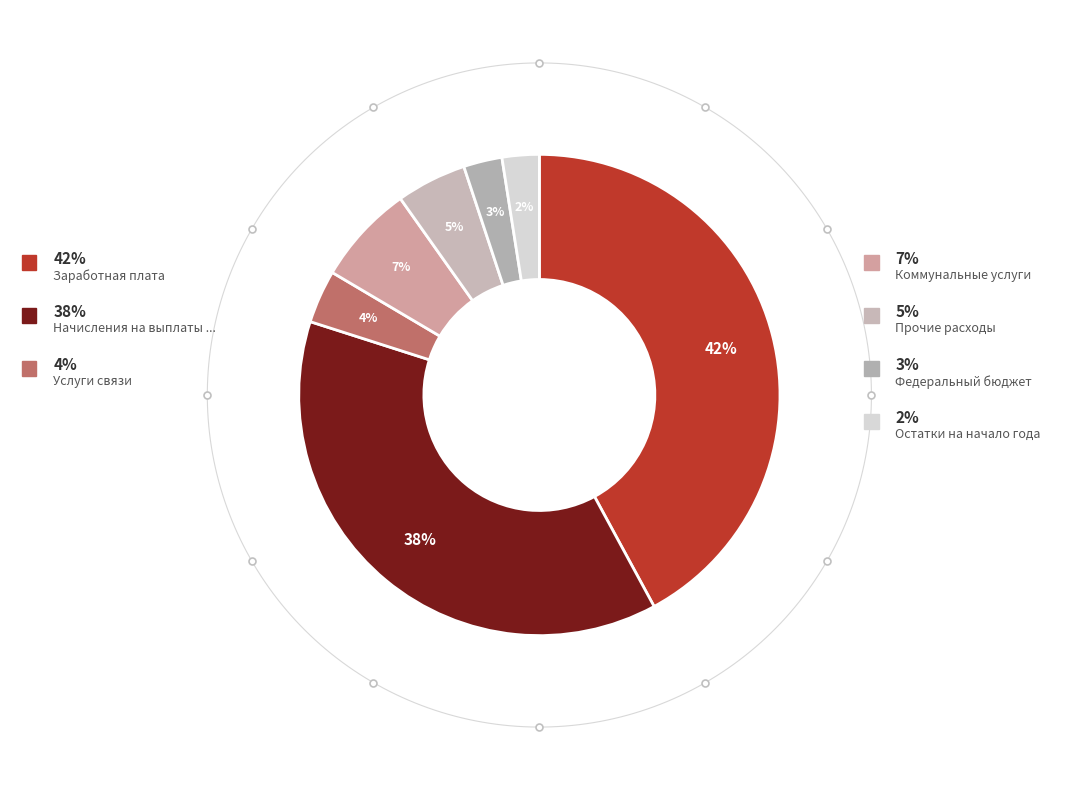

What percentage is the Федеральный бюджет slice, to the nearest percent?

3%